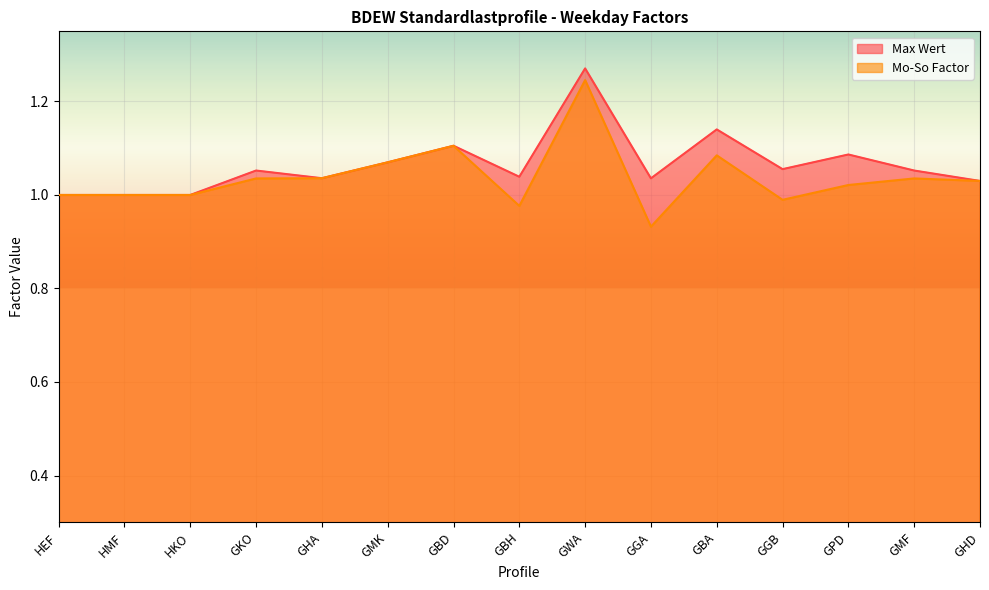

At which label is Max Wert closest to 1?

HEF